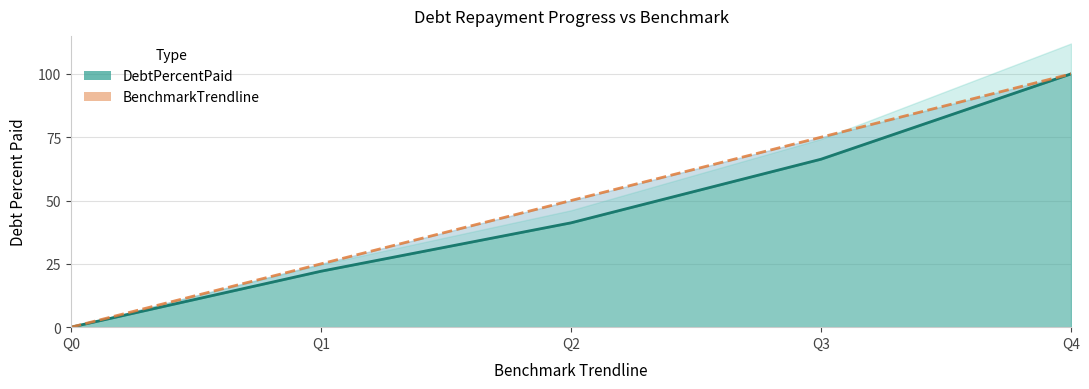

At which category is the sum across all series the highest?

Q4